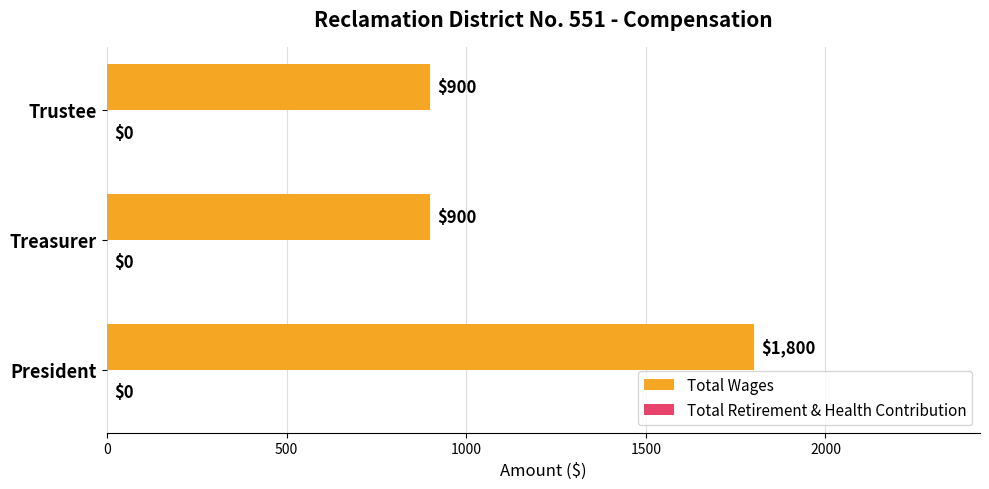

What is the sum of all values?

3600